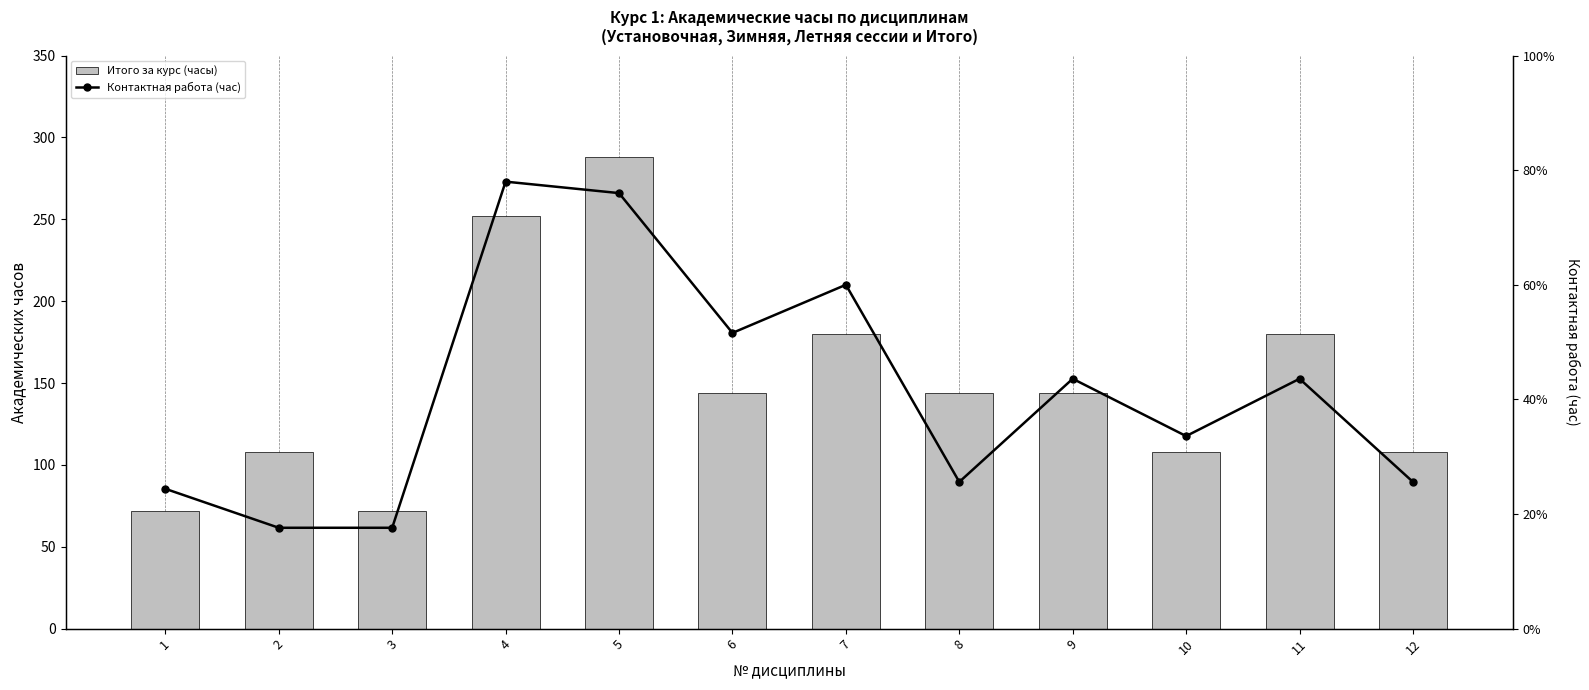

At which category is the sum across all series the highest?

5